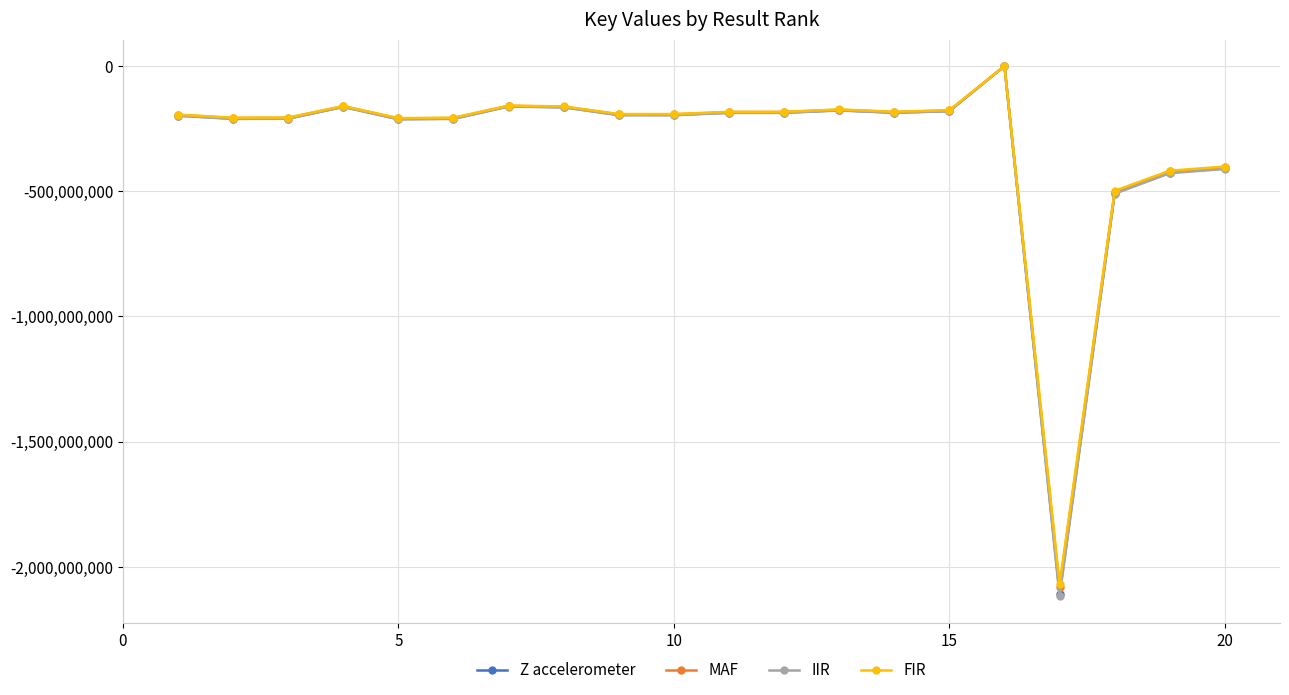

True or false: IIR has more than 0 interior local peaks.

True